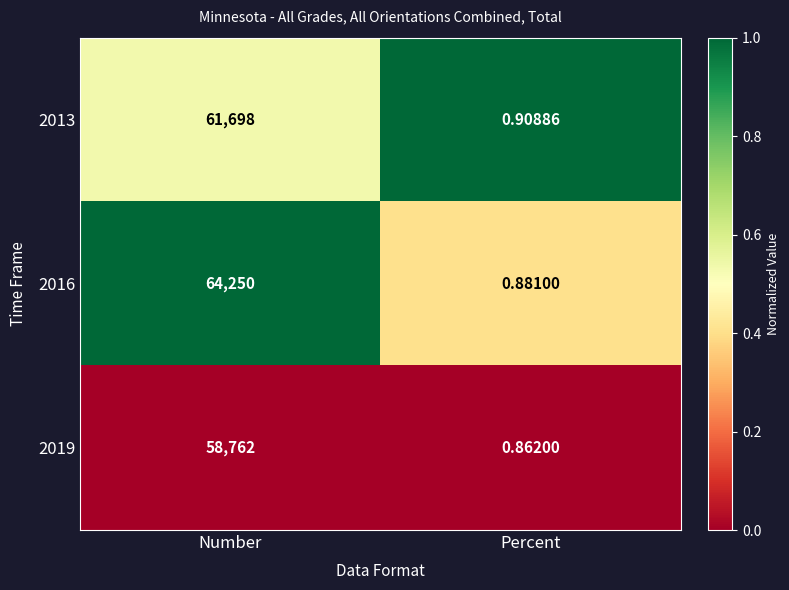

At which label is 2019 closest to 29381?

Percent